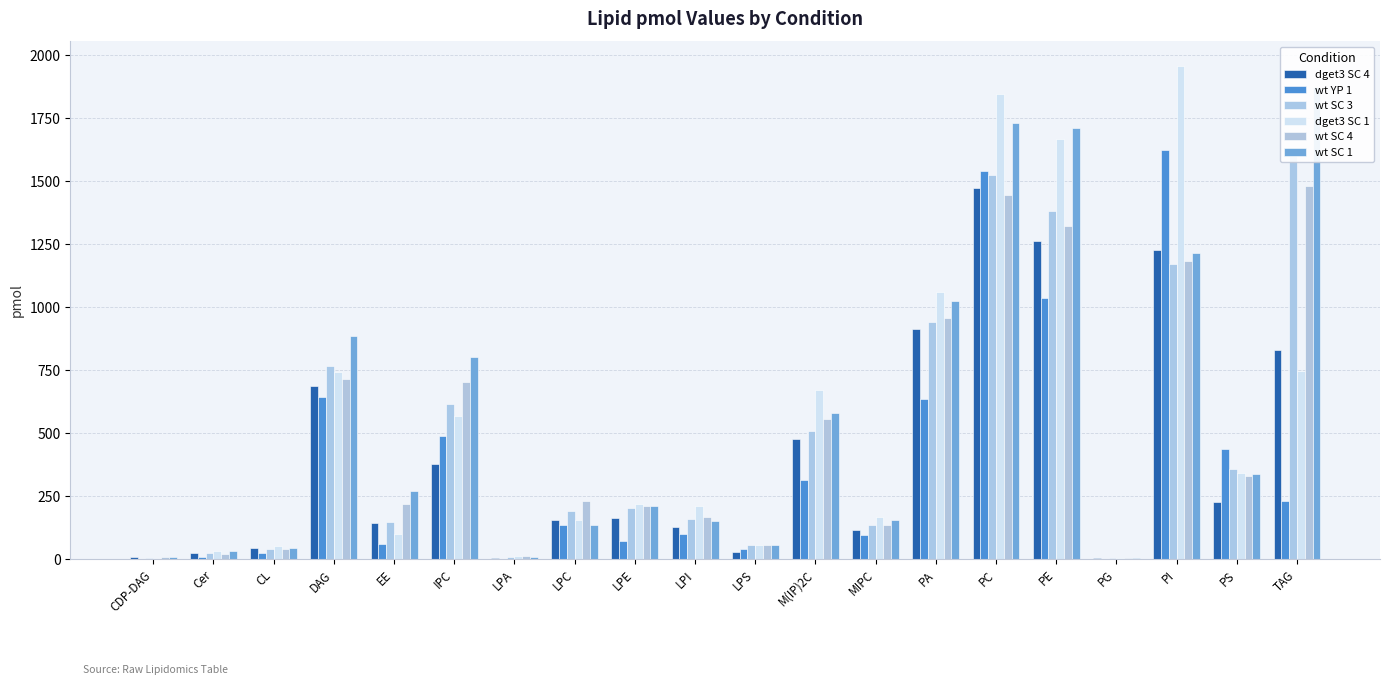

At how many categories does at least one series exceed 1955?

1